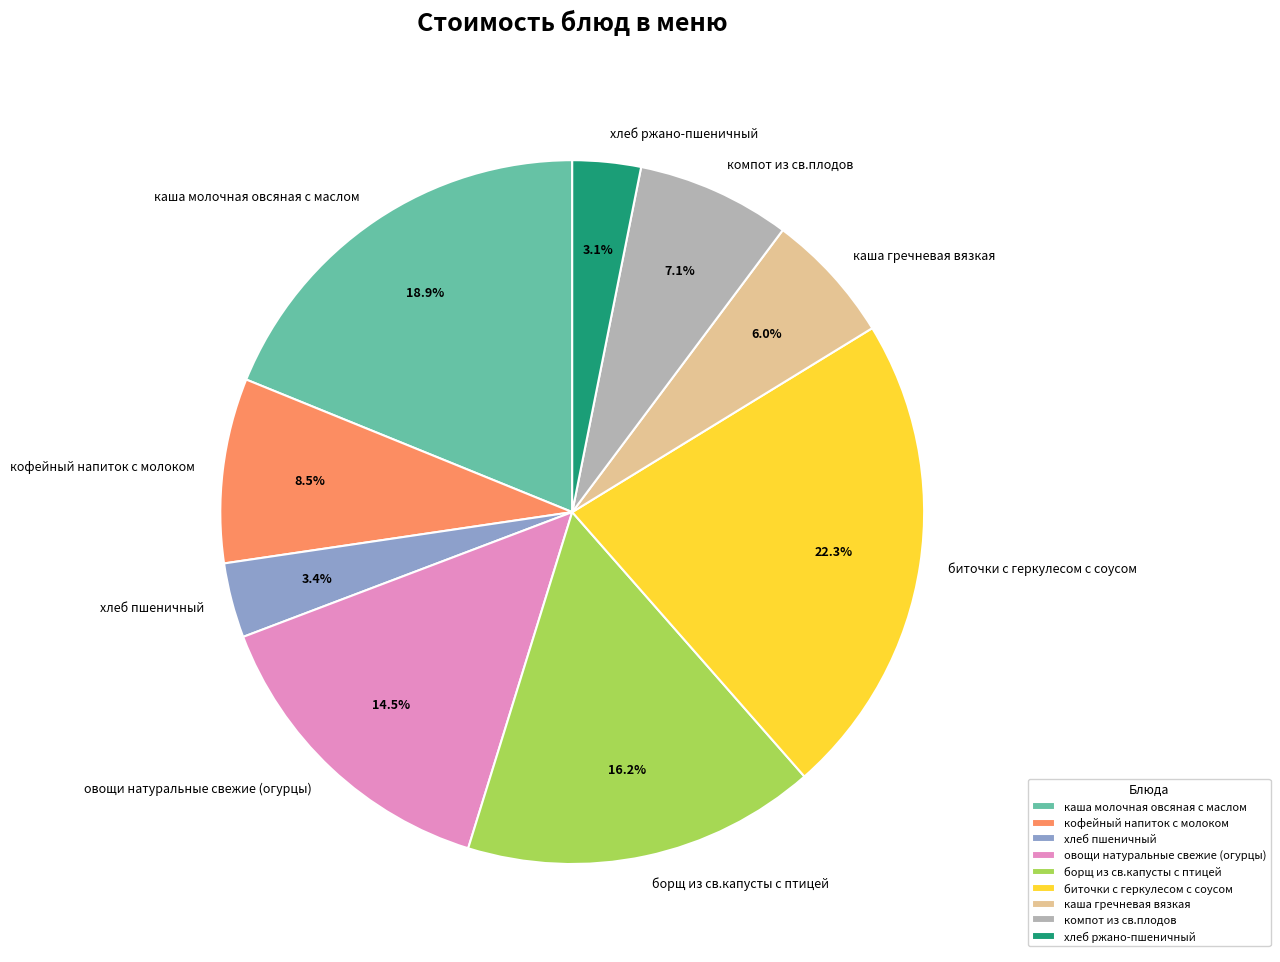

What percentage is NOT represented by хлеб пшеничный?

96.6%